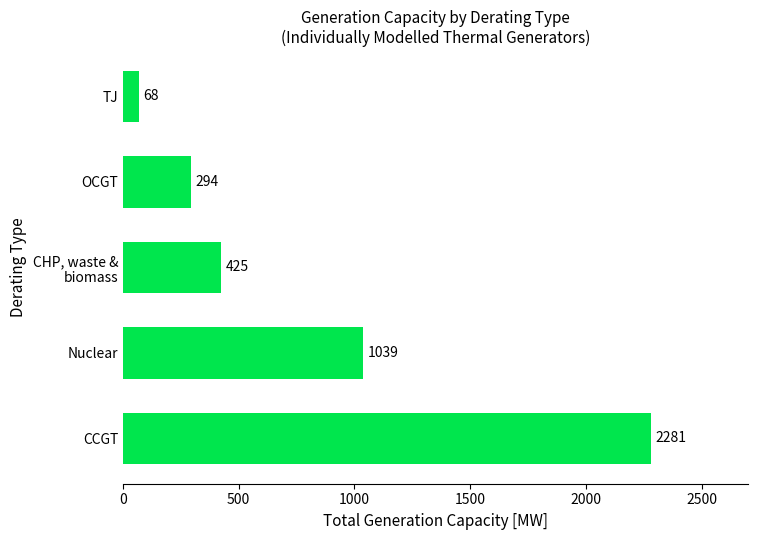

Is it true that the value at Nuclear is 412.7?

False